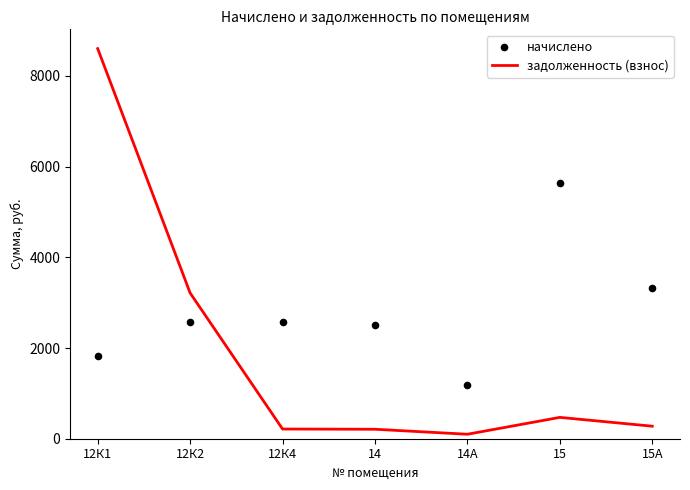

Which series contains the lowest Y value?

задолженность (взнос)